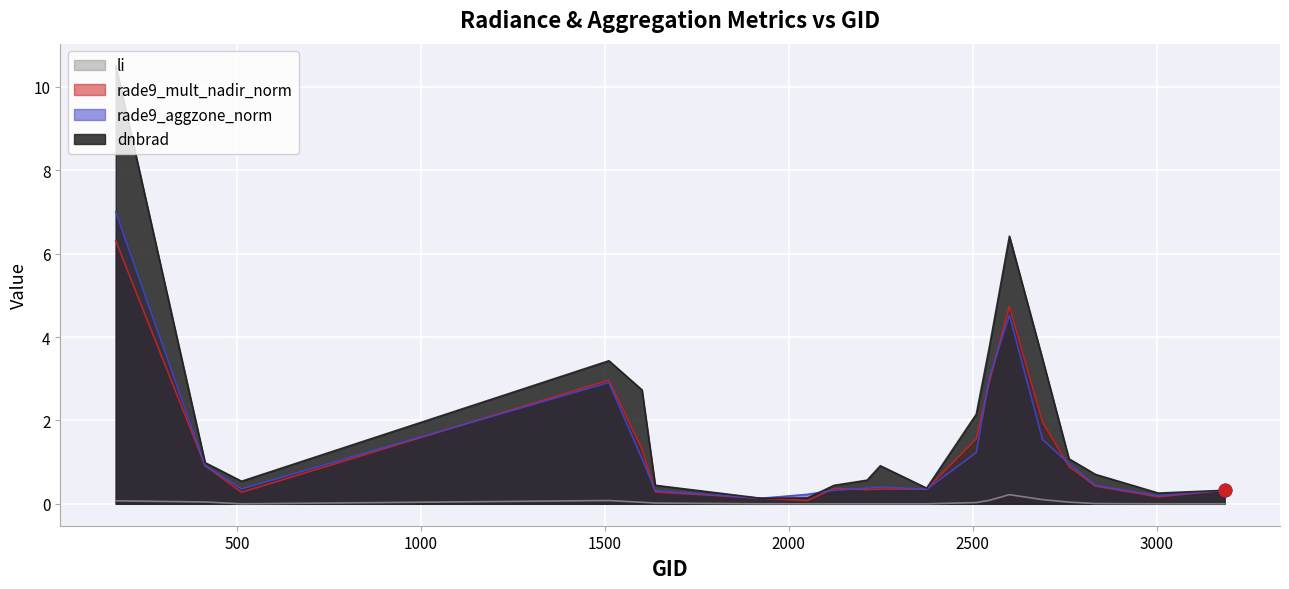

Which series has the largest total across all categories?

dnbrad